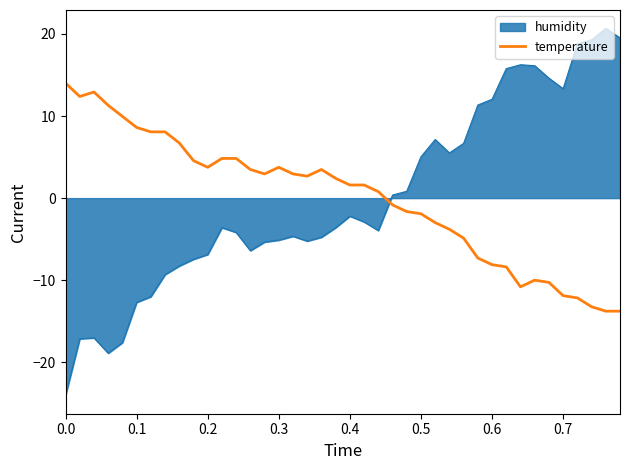

Count the number of categories in the chart.

40